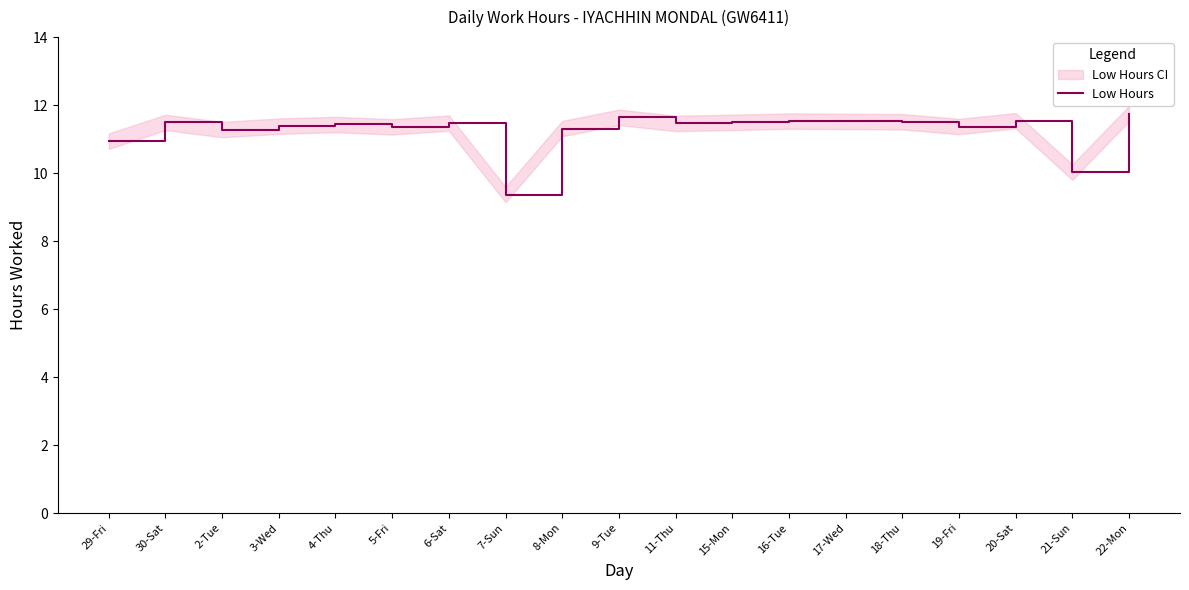

Which has a higher value, 17-Wed or 3-Wed?

17-Wed